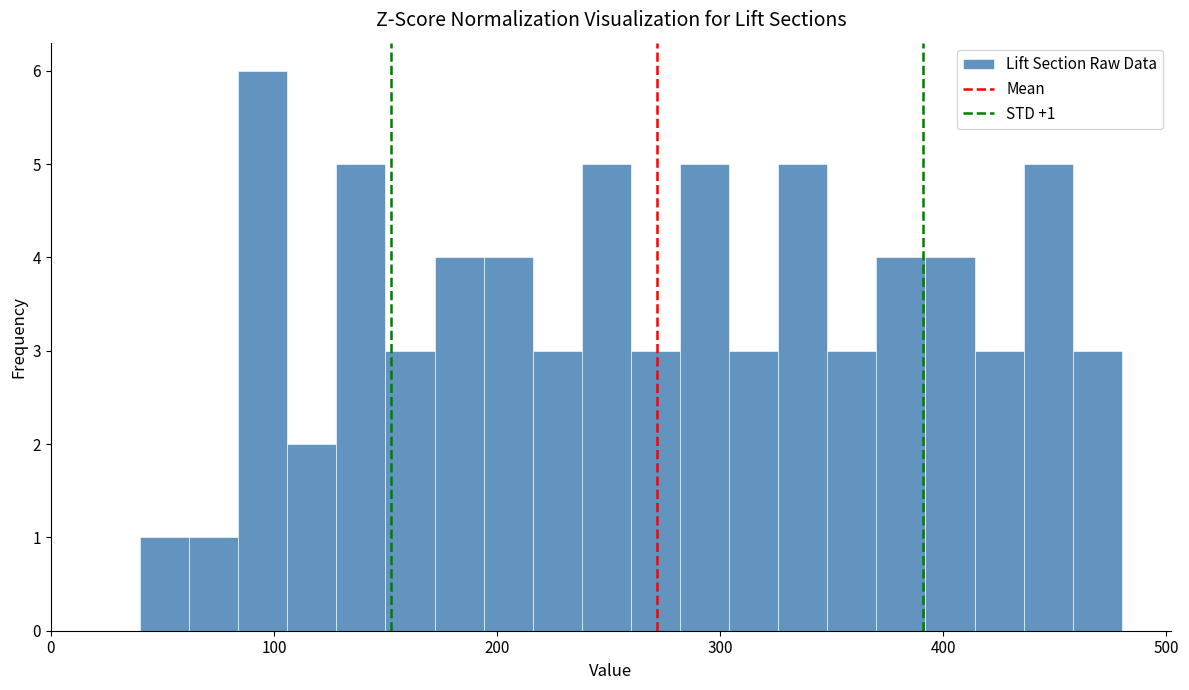

Around what value on the x-axis is the tallest bar? Give the approximate position of its centre, as read against the axis.

100